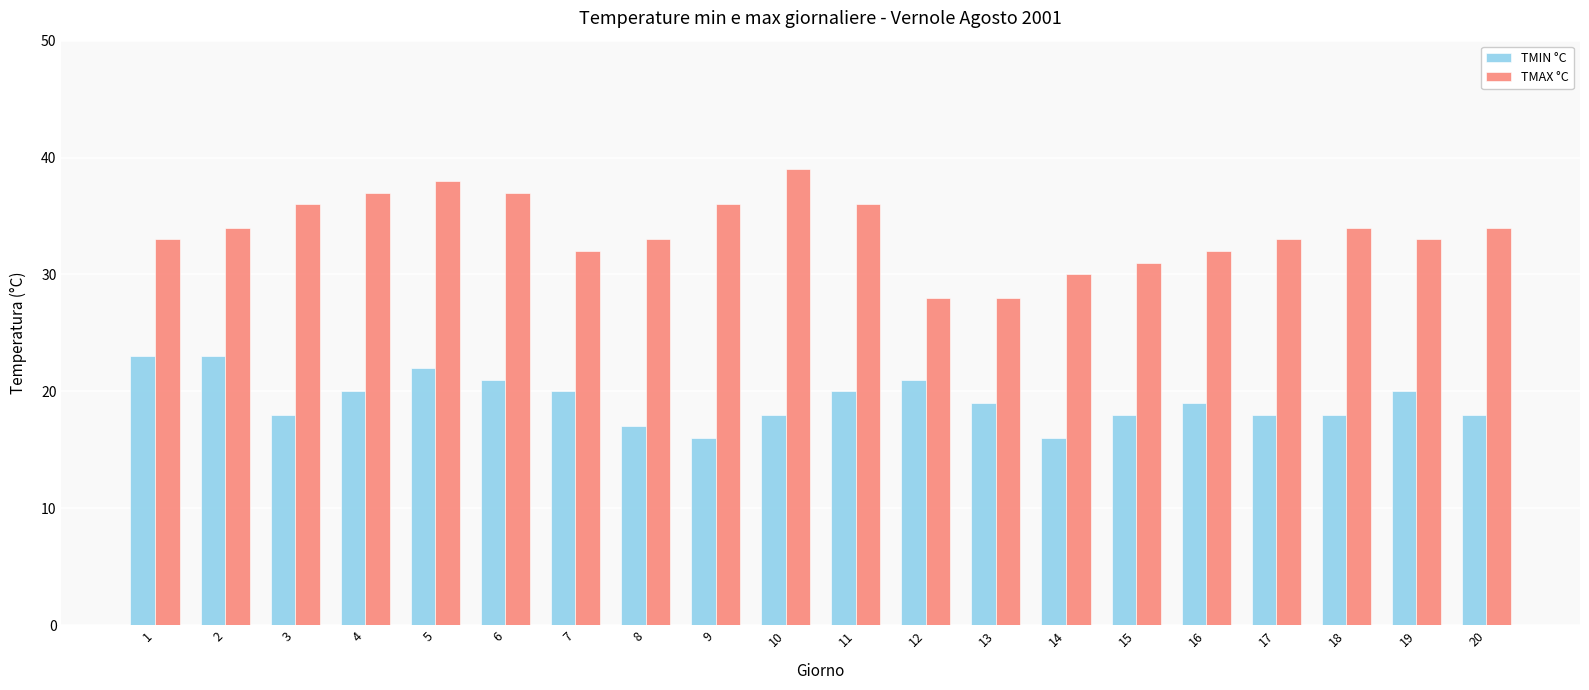

At how many categories does at least one series exceed 17?

20